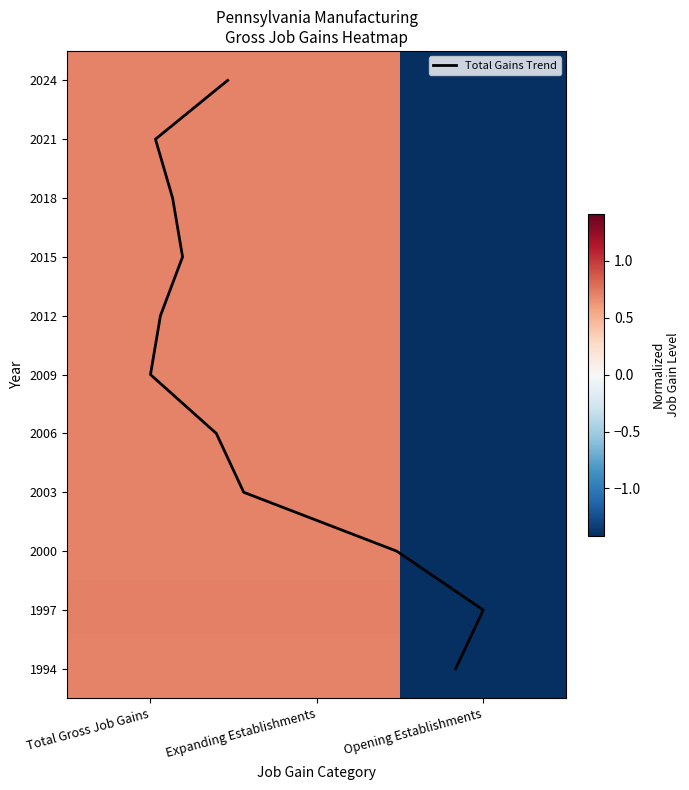

At how many categories does at least one series exceed 0?

2